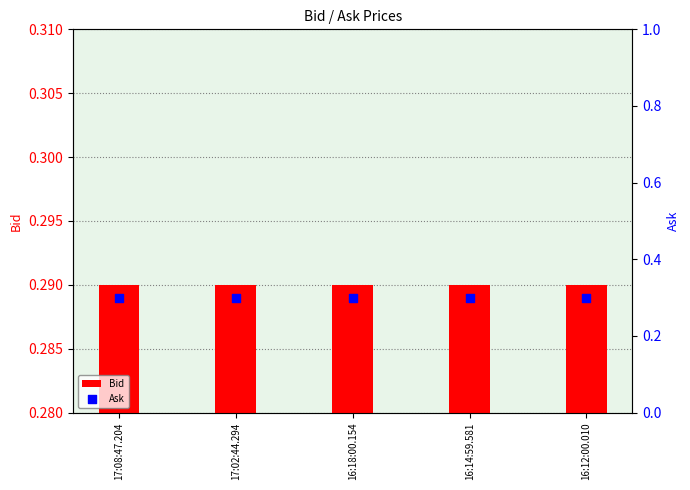

At which category is the sum across all series the highest?

17:08:47.204